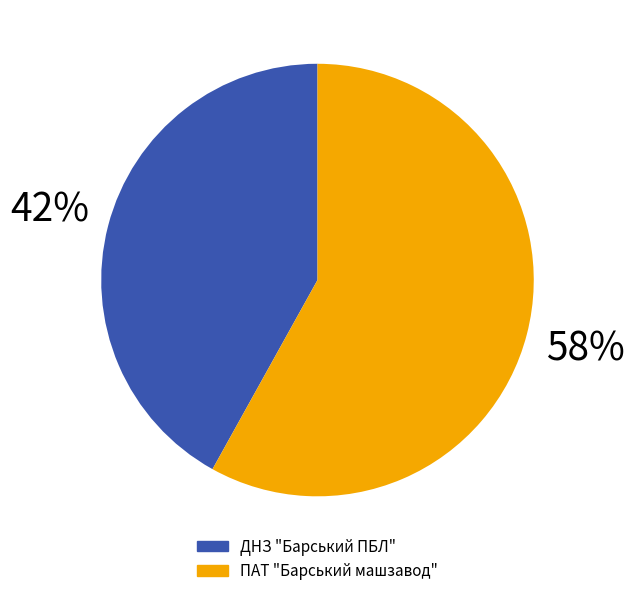

To the nearest percent, what is the combined percentage of ПАТ "Барський машзавод" and ДНЗ "Барський ПБЛ"?

100%